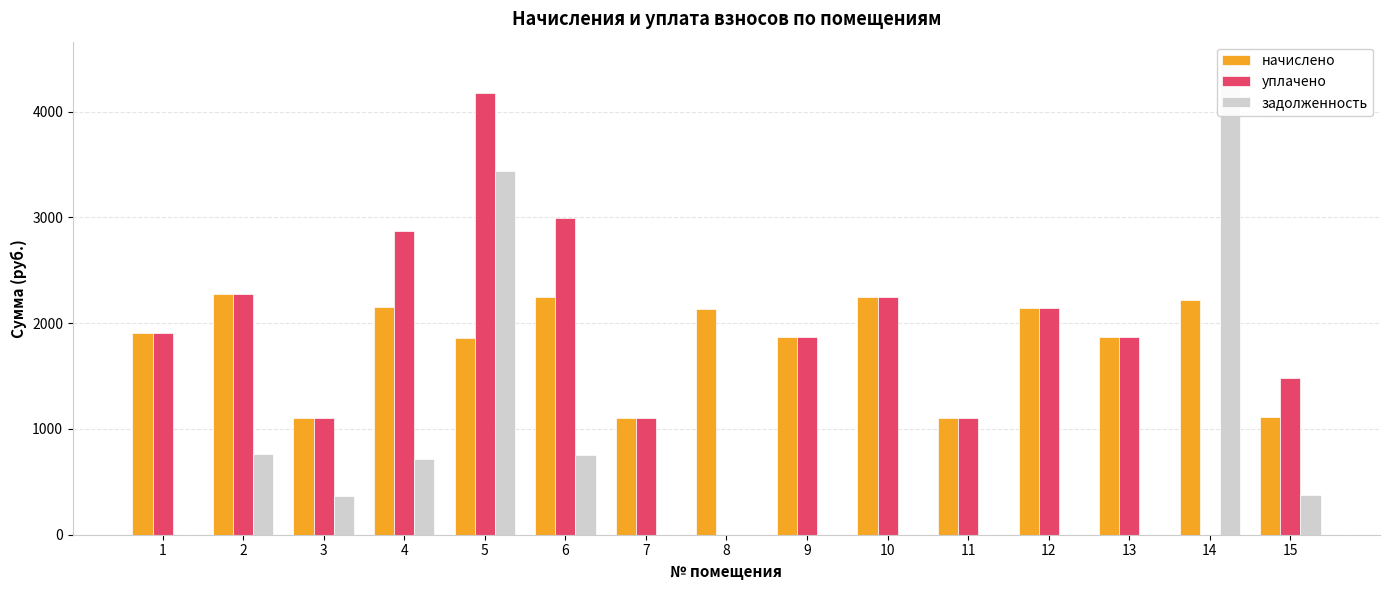

What value does the начислено series have at 1?

1906.2